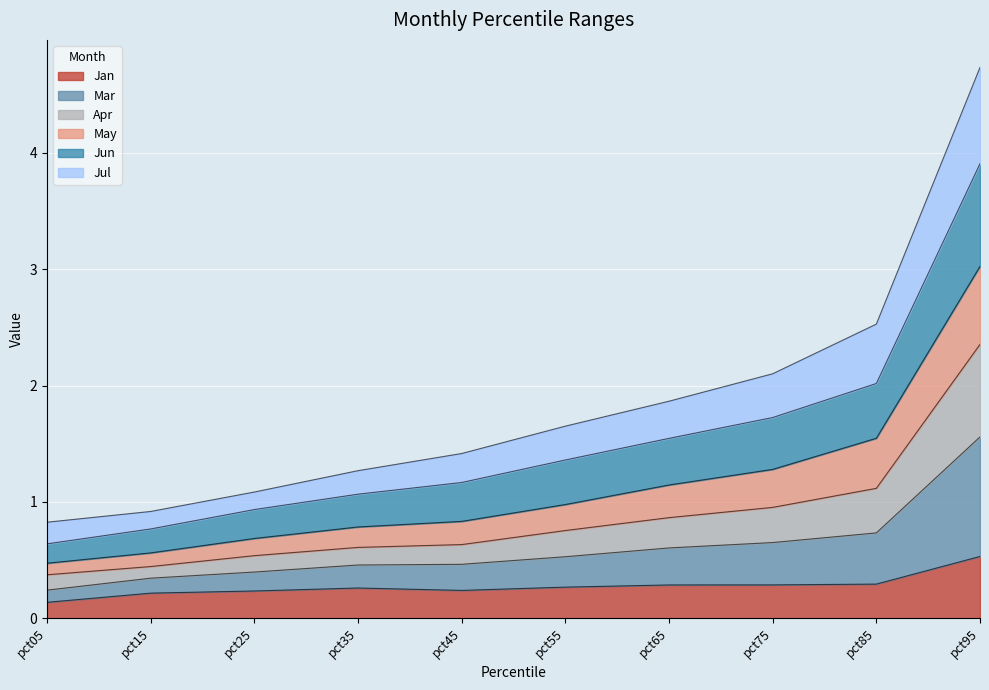

At which category is the sum across all series the highest?

pct95